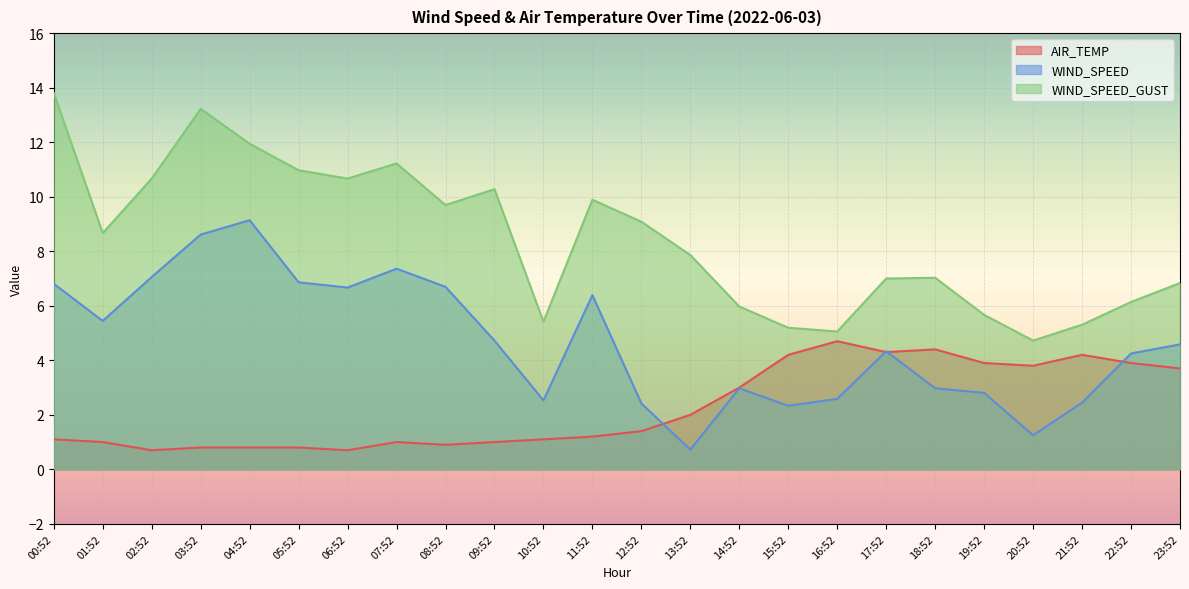

How many data points in WIND_SPEED_GUST are above 8?

12